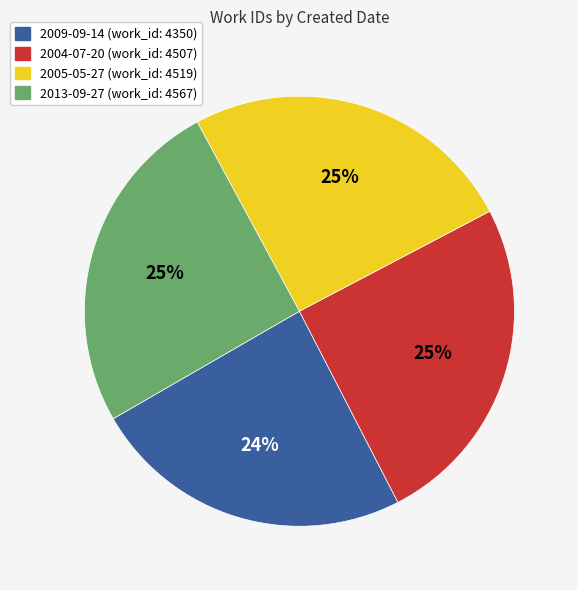

How many slices are in this pie chart?

4